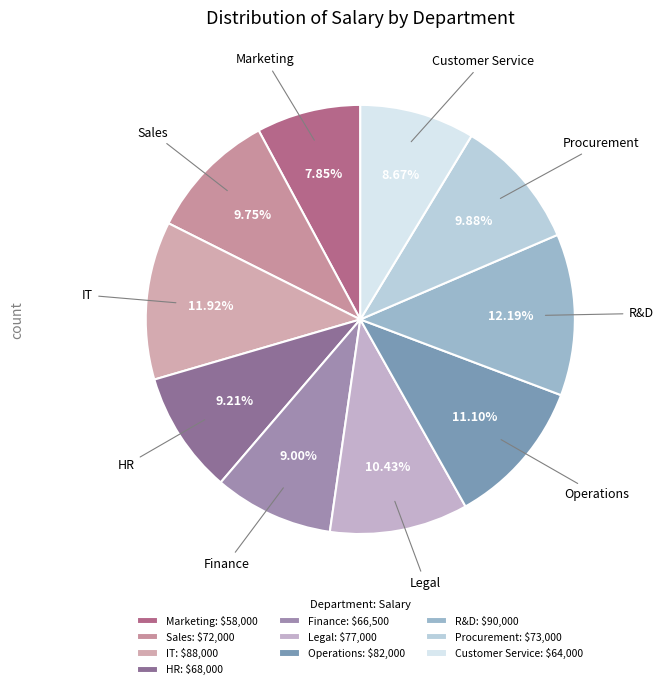

How many segments does this pie chart have?

10